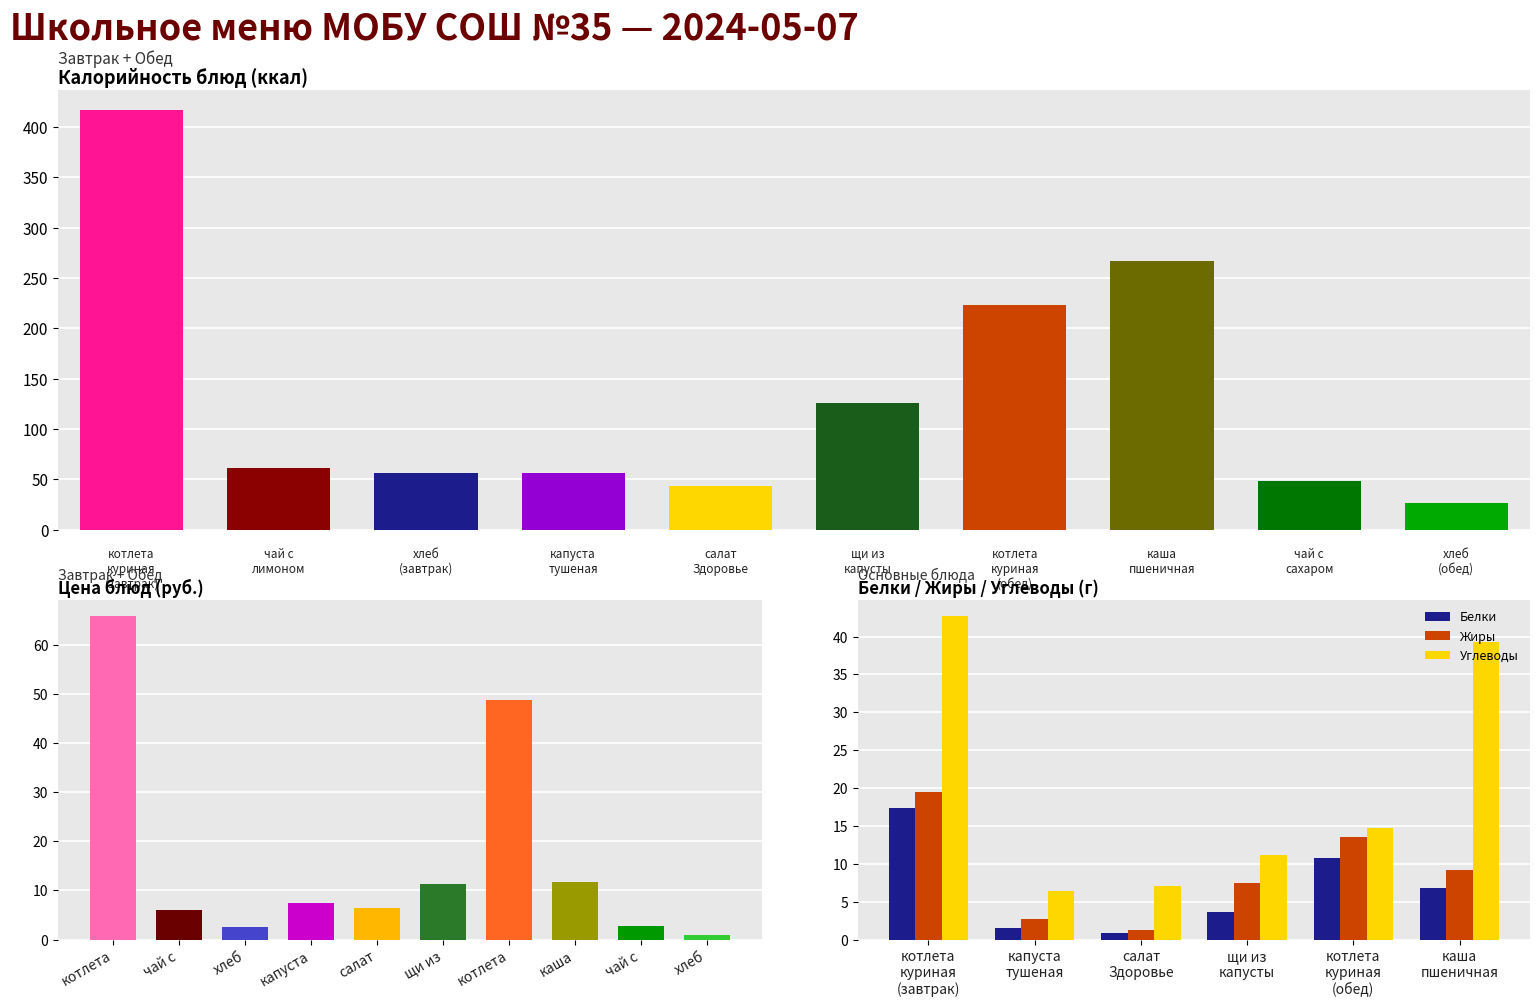

What are all the series names shown in the legend?

Белки, Жиры, Углеводы